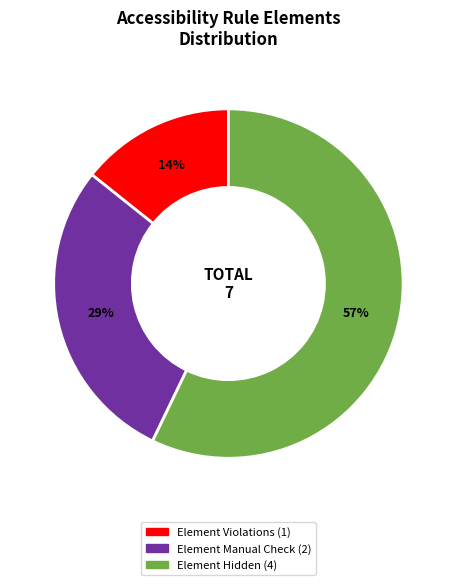

Is there any slice that represents more than half of the pie?

Yes